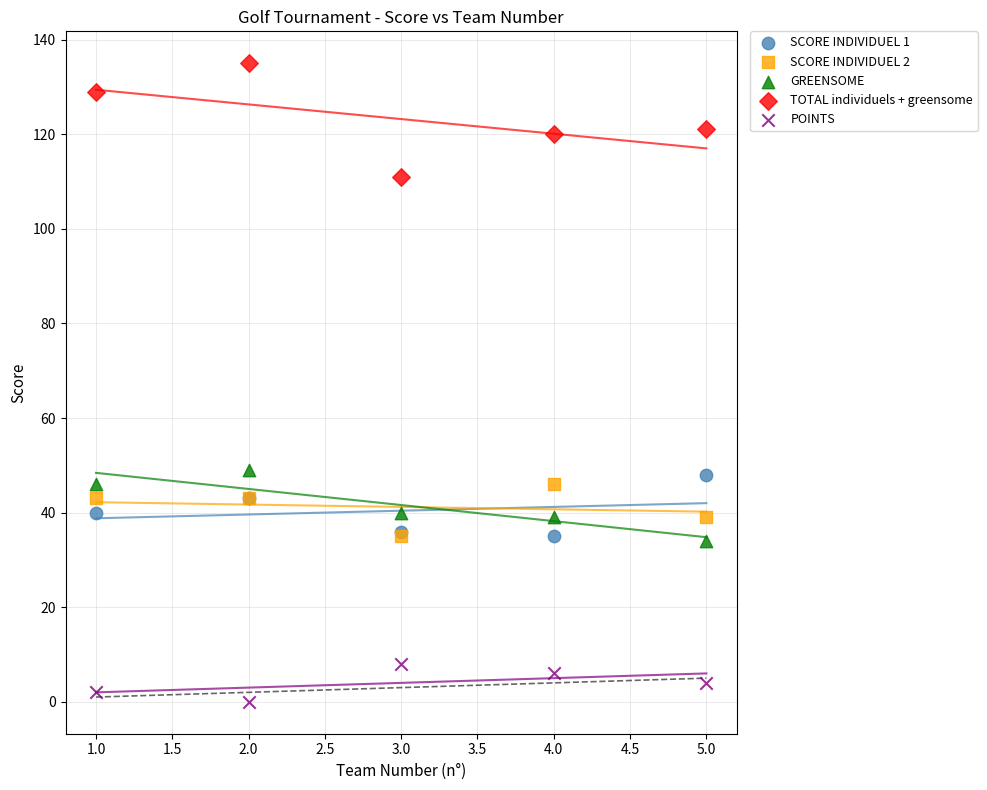

Which series reaches the maximum Y coordinate?

TOTAL individuels + greensome